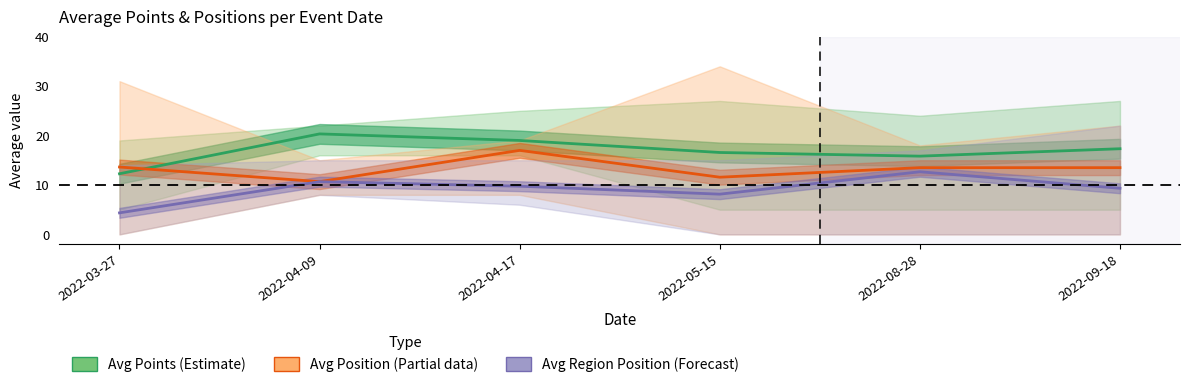

What is the greatest value displayed?

20.3